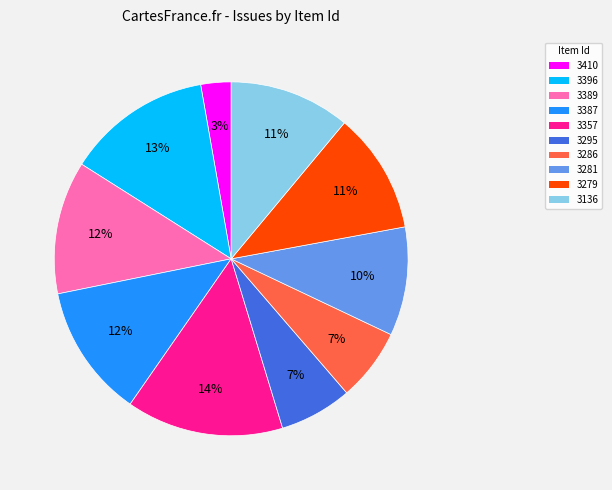

Which has a higher value, 3286 or 3396?

3396